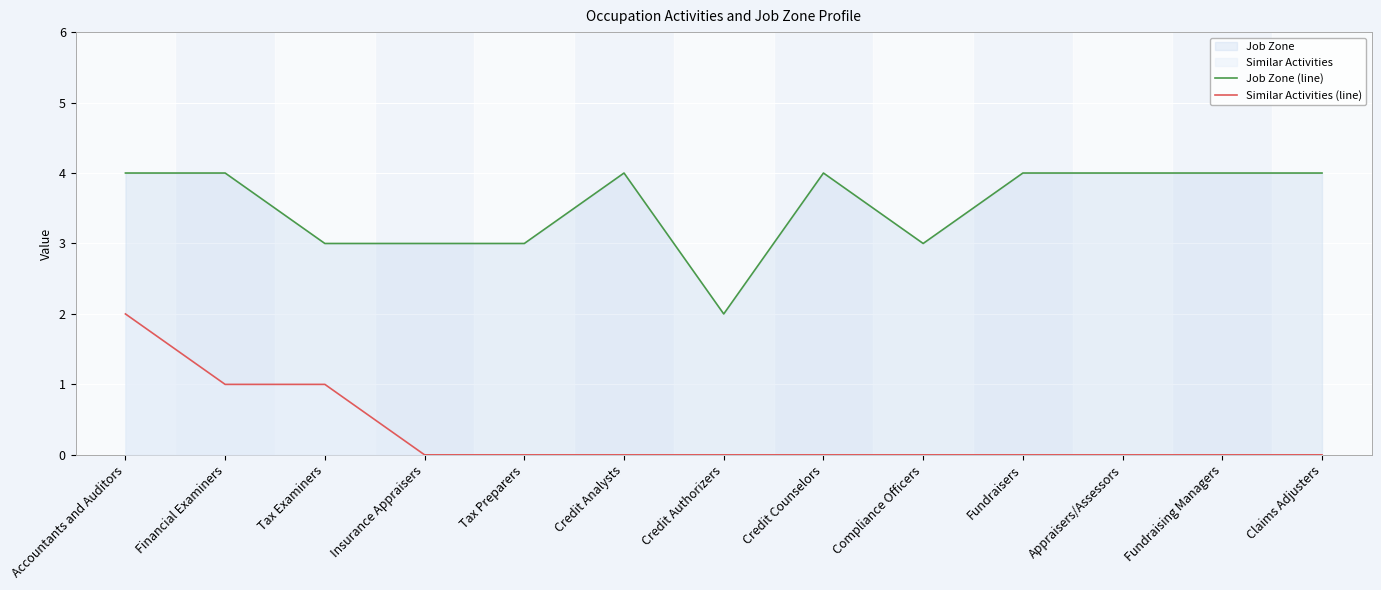

Rank the series by their average value, from highest to lowest.

Job Zone (line), Similar Activities (line)